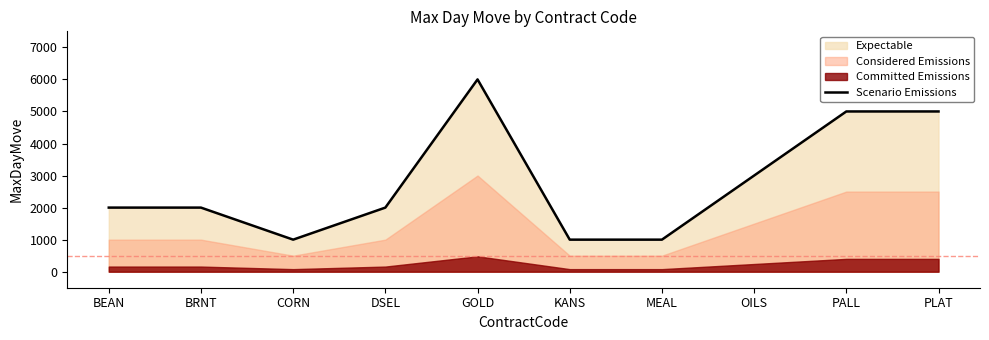

List the labels in order of value, smallest first.

CORN, KANS, MEAL, BEAN, BRNT, DSEL, OILS, PALL, PLAT, GOLD